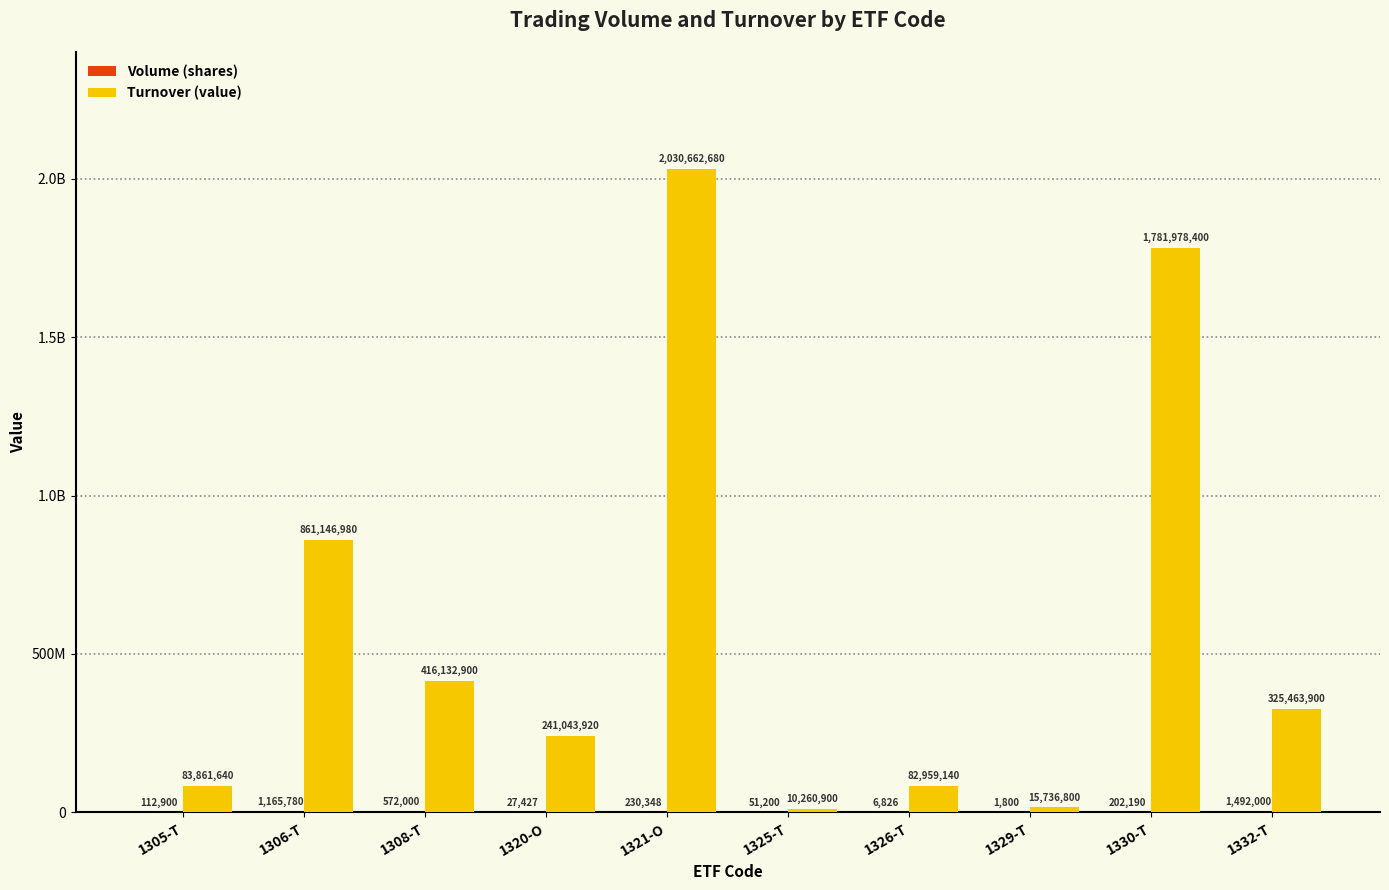

What is the label of the 4th bar from the left?

1320-O